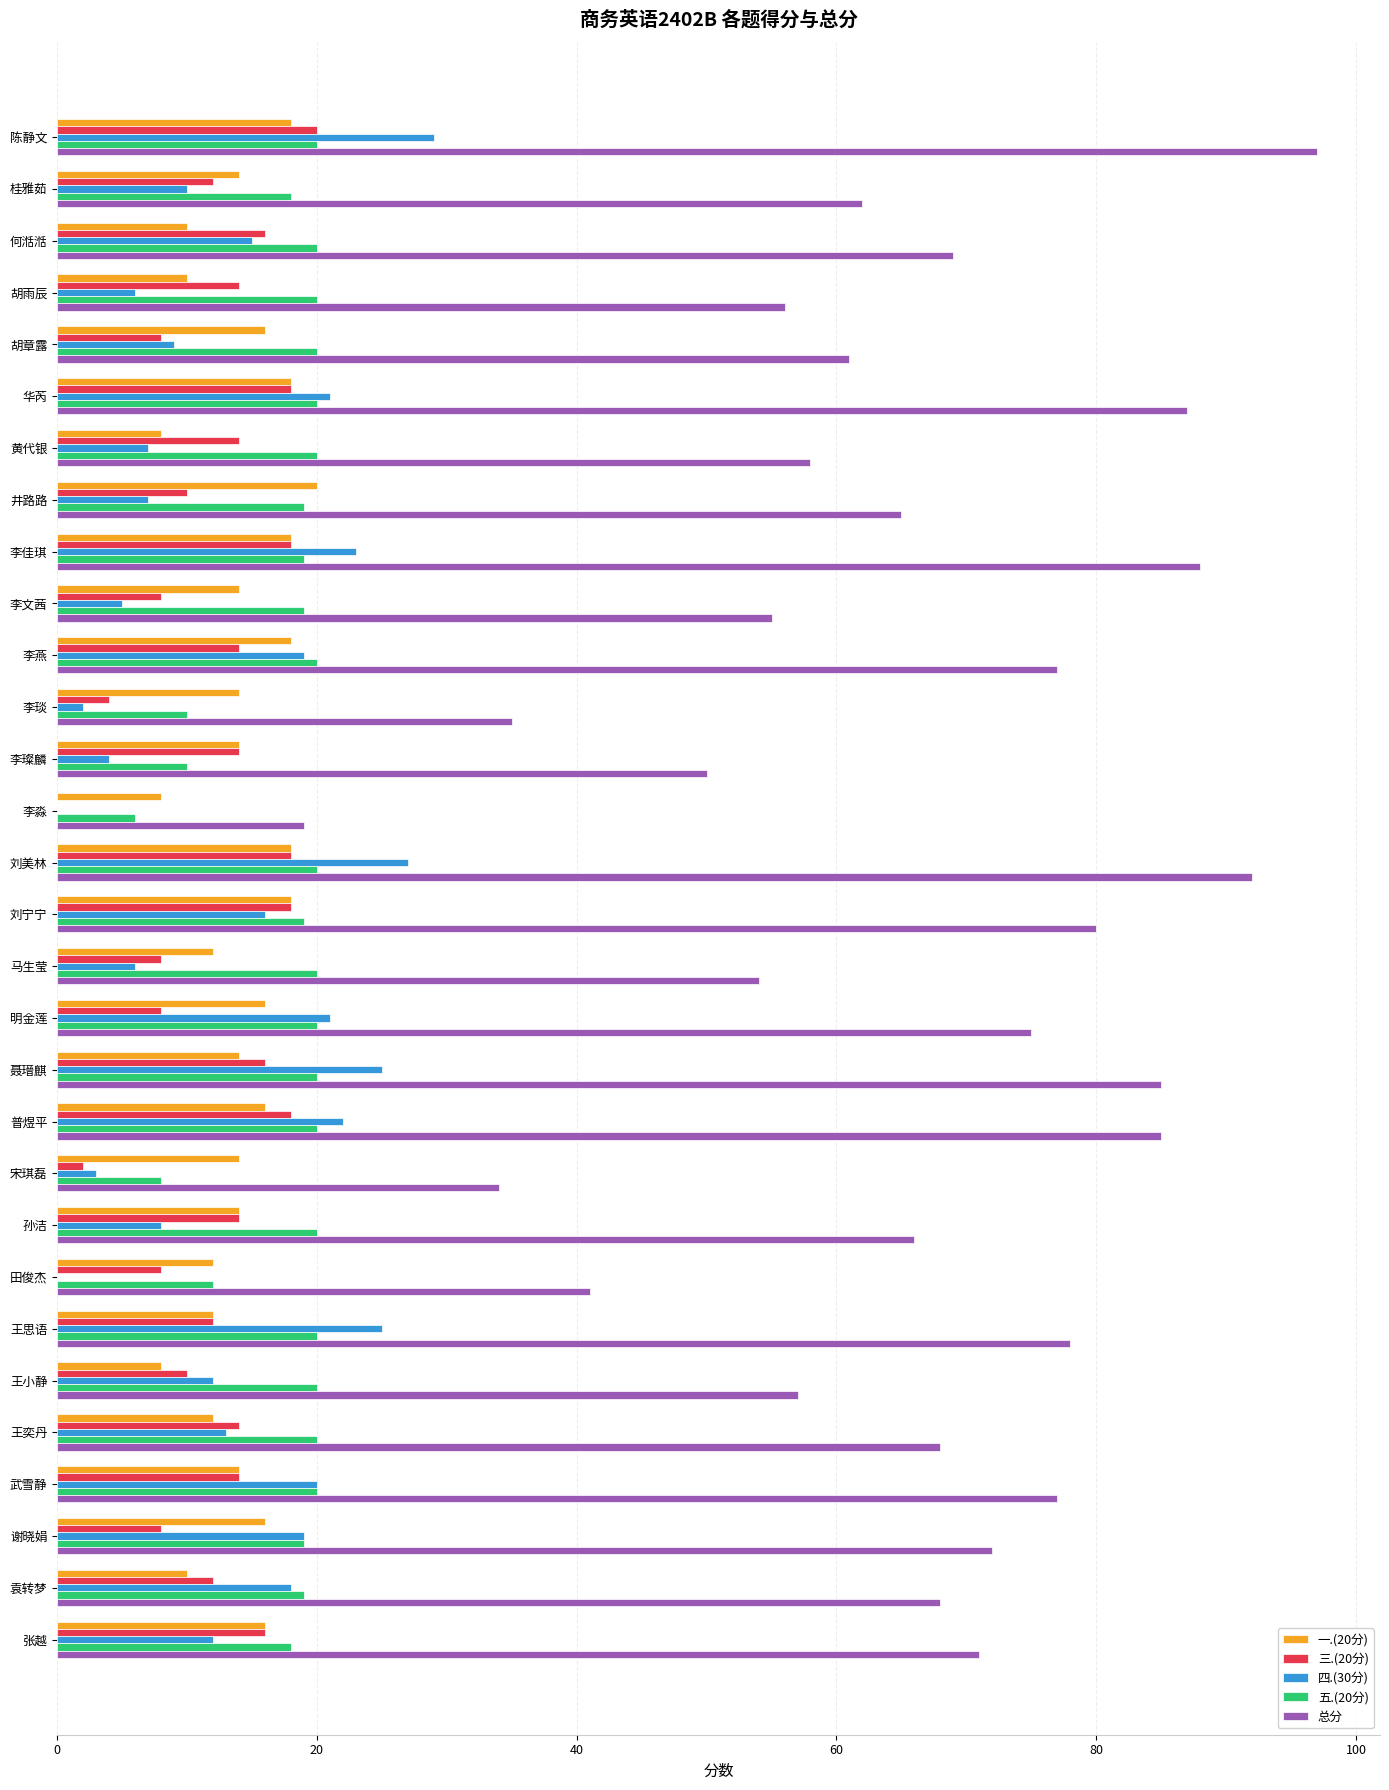

Between 何湉湉 and 黄代银, which series saw the biggest shift?

总分